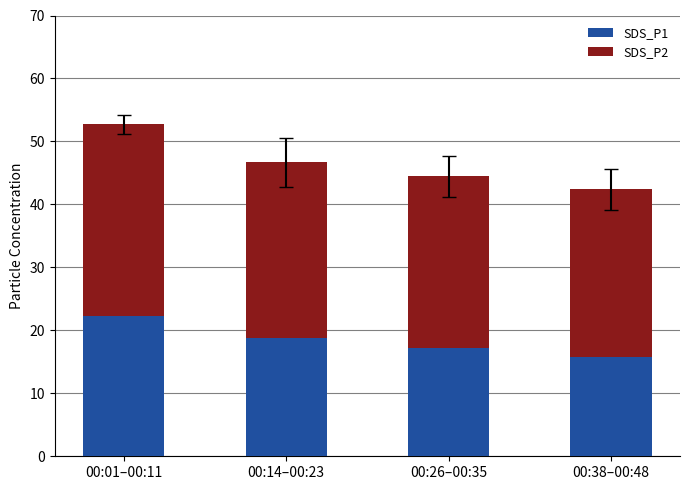

What is the highest value of the SDS_P2 series?

30.5